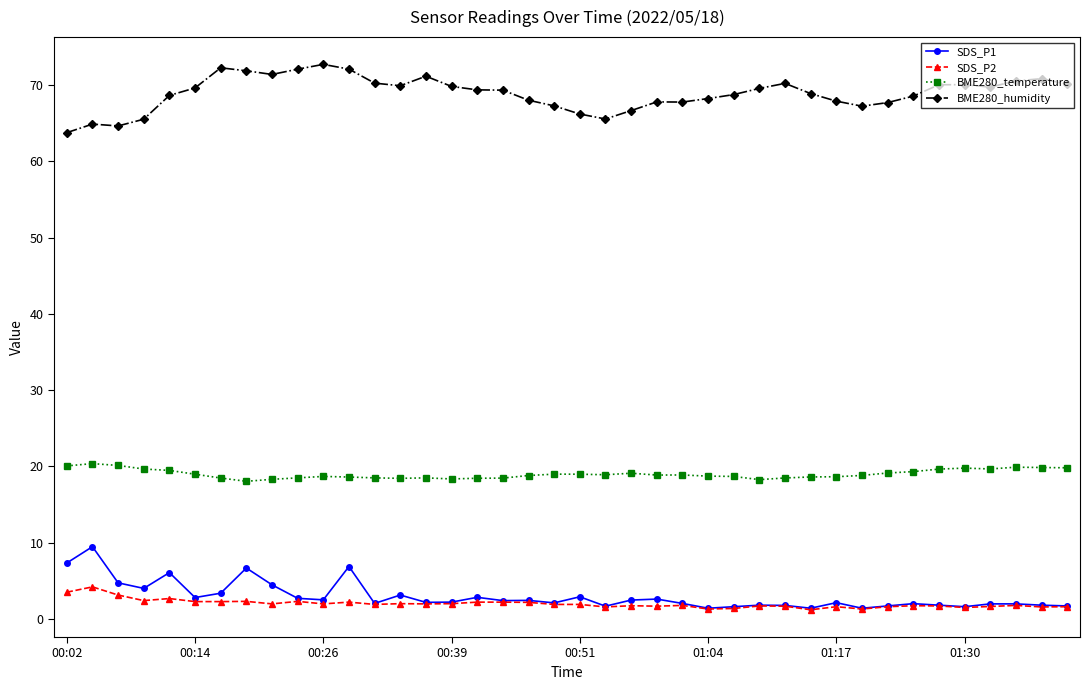

Which series has the largest total across all categories?

BME280_humidity